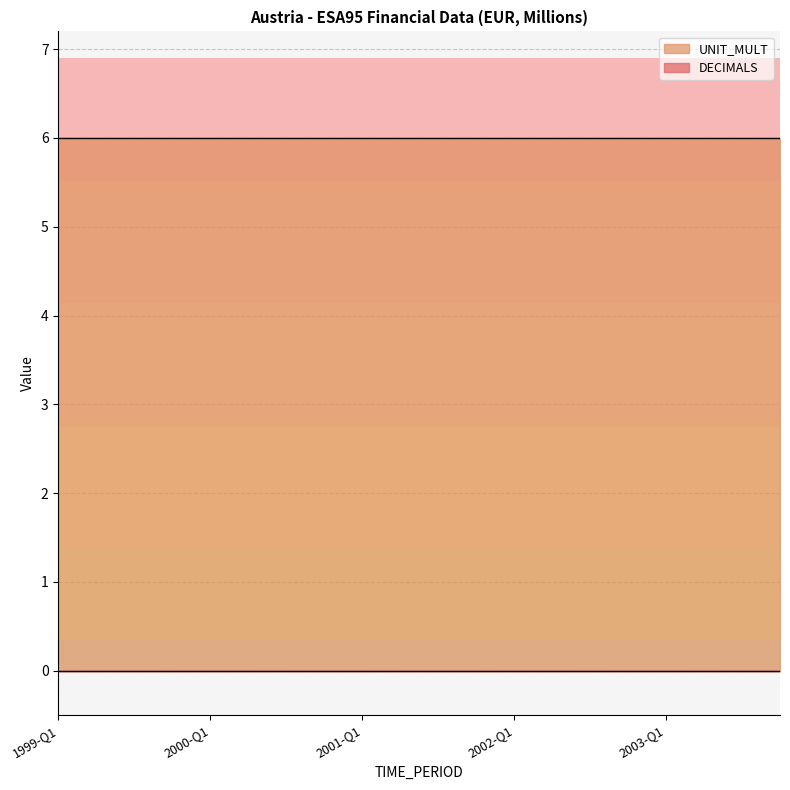

Reading right to left, what are all the values shown in this chart?

DECIMALS: 2003-Q4=0	2003-Q3=0	2003-Q2=0	2003-Q1=0	2002-Q4=0	2002-Q3=0	2002-Q2=0	2002-Q1=0	2001-Q4=0	2001-Q3=0	2001-Q2=0	2001-Q1=0	2000-Q4=0	2000-Q3=0	2000-Q2=0	2000-Q1=0	1999-Q4=0	1999-Q3=0	1999-Q2=0	1999-Q1=0
UNIT_MULT: 2003-Q4=6	2003-Q3=6	2003-Q2=6	2003-Q1=6	2002-Q4=6	2002-Q3=6	2002-Q2=6	2002-Q1=6	2001-Q4=6	2001-Q3=6	2001-Q2=6	2001-Q1=6	2000-Q4=6	2000-Q3=6	2000-Q2=6	2000-Q1=6	1999-Q4=6	1999-Q3=6	1999-Q2=6	1999-Q1=6